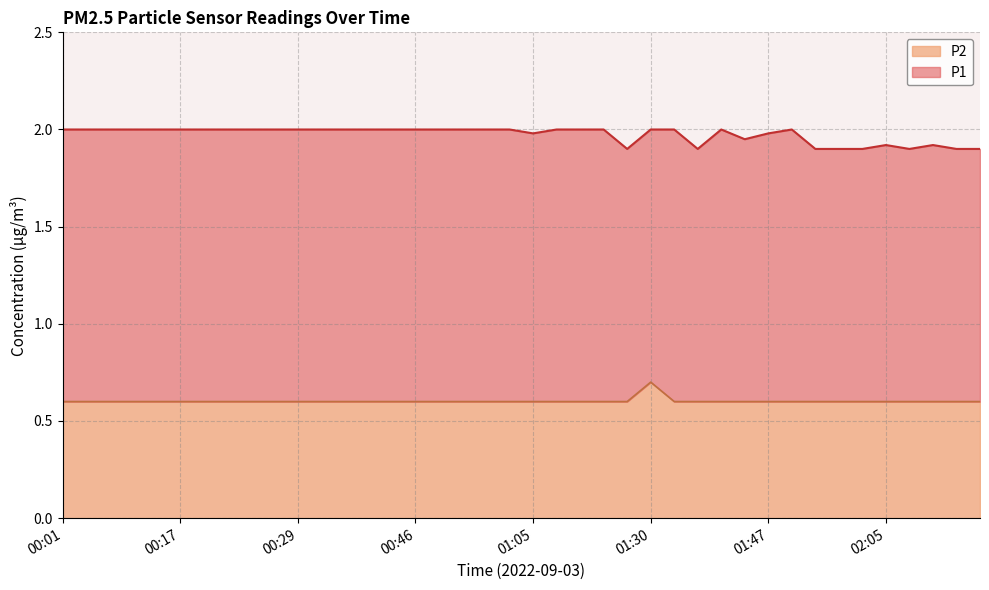

True or false: P1 and P2 cross at least once.

False